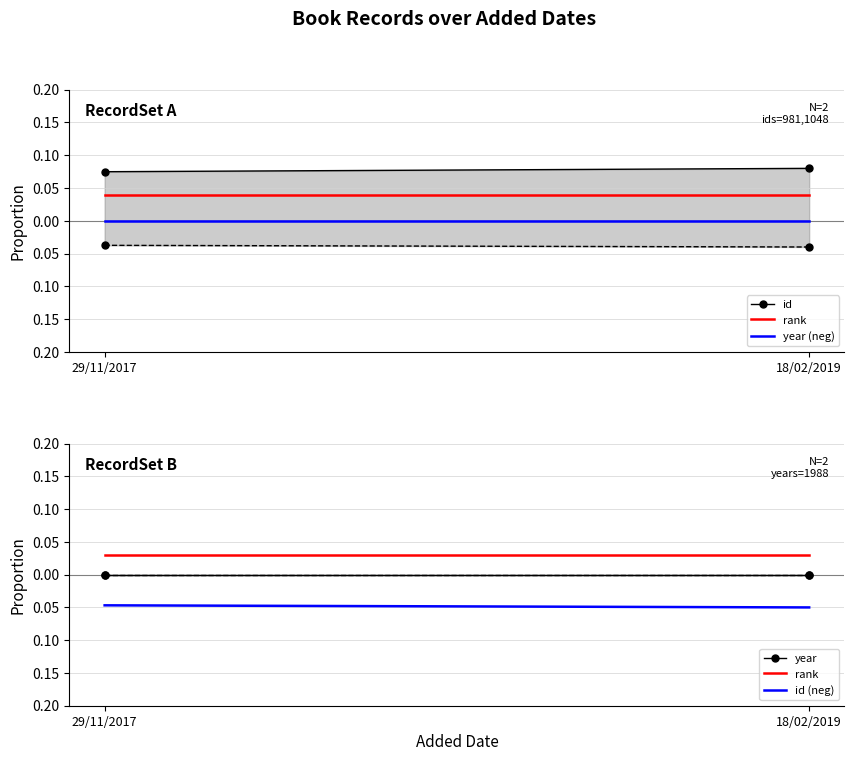

At 18/02/2019, list the series in order from largest to smallest.

id, rank, year, year (neg), id (neg)